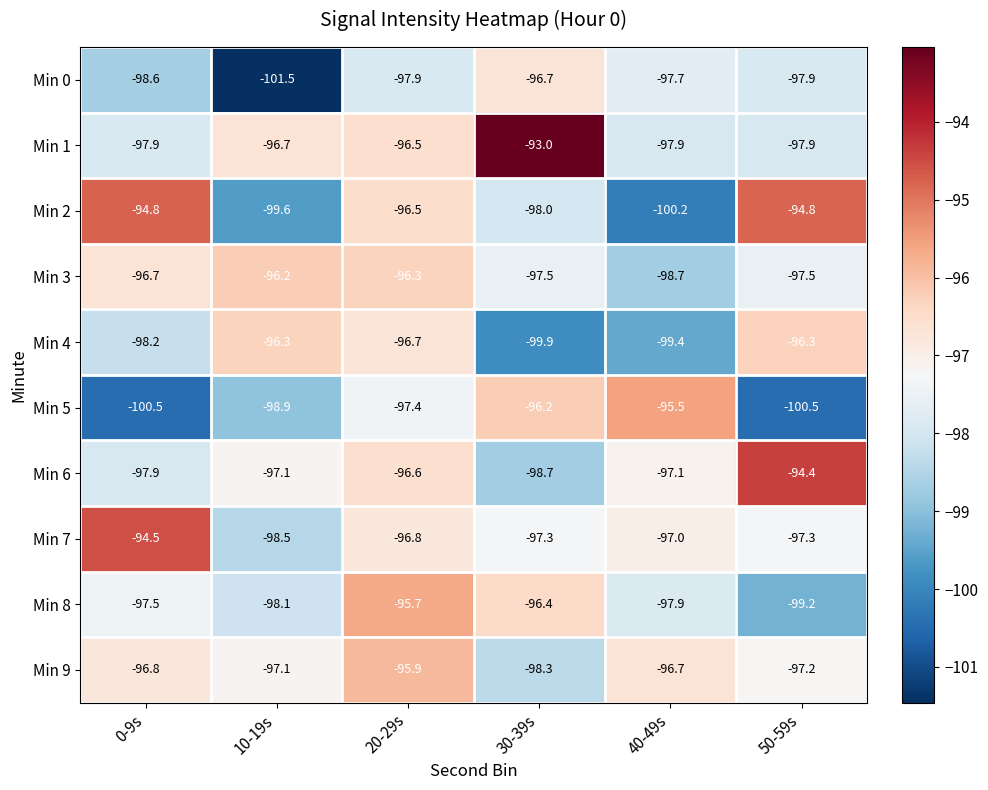

Which series has the largest total across all categories?

Min 1